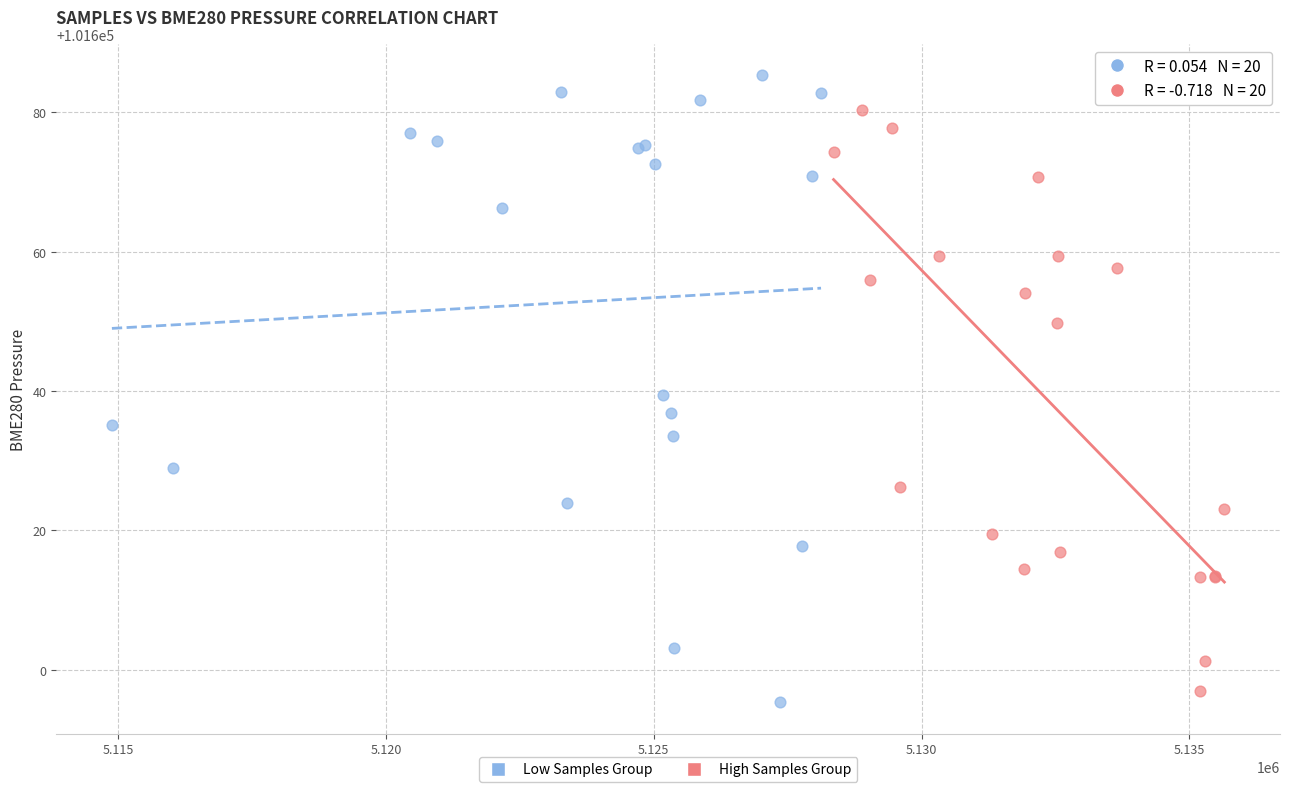

Which series contains the highest Y value?

Low Samples Group